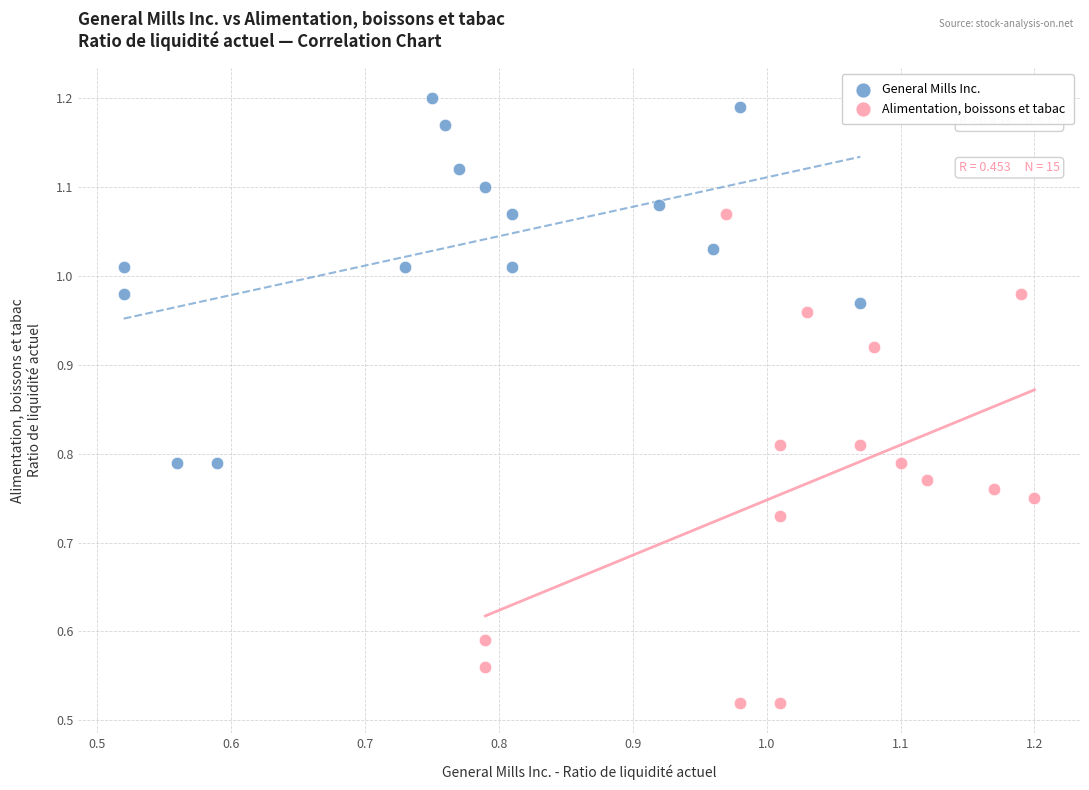

Which series reaches the minimum Y coordinate?

Alimentation, boissons et tabac